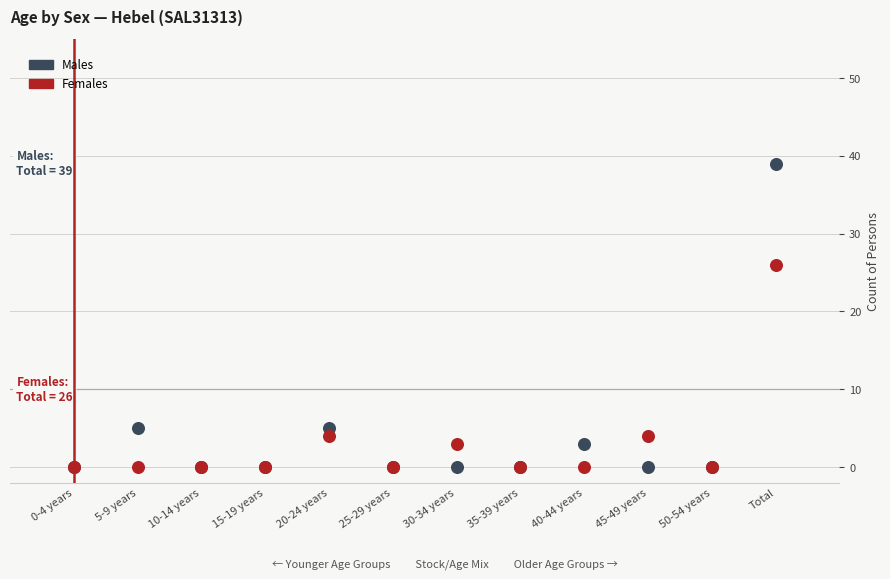

Which series reaches the maximum Y coordinate?

Males